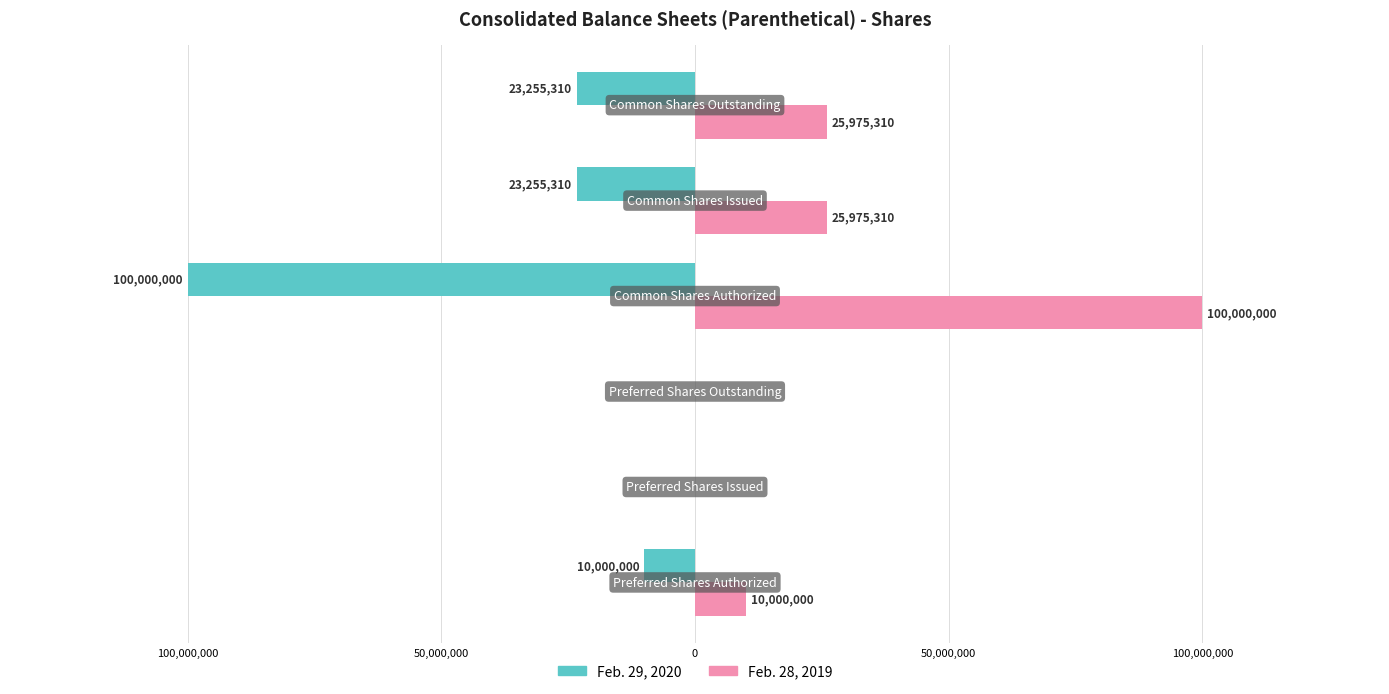

What are all the series names shown in the legend?

Feb. 29, 2020, Feb. 28, 2019